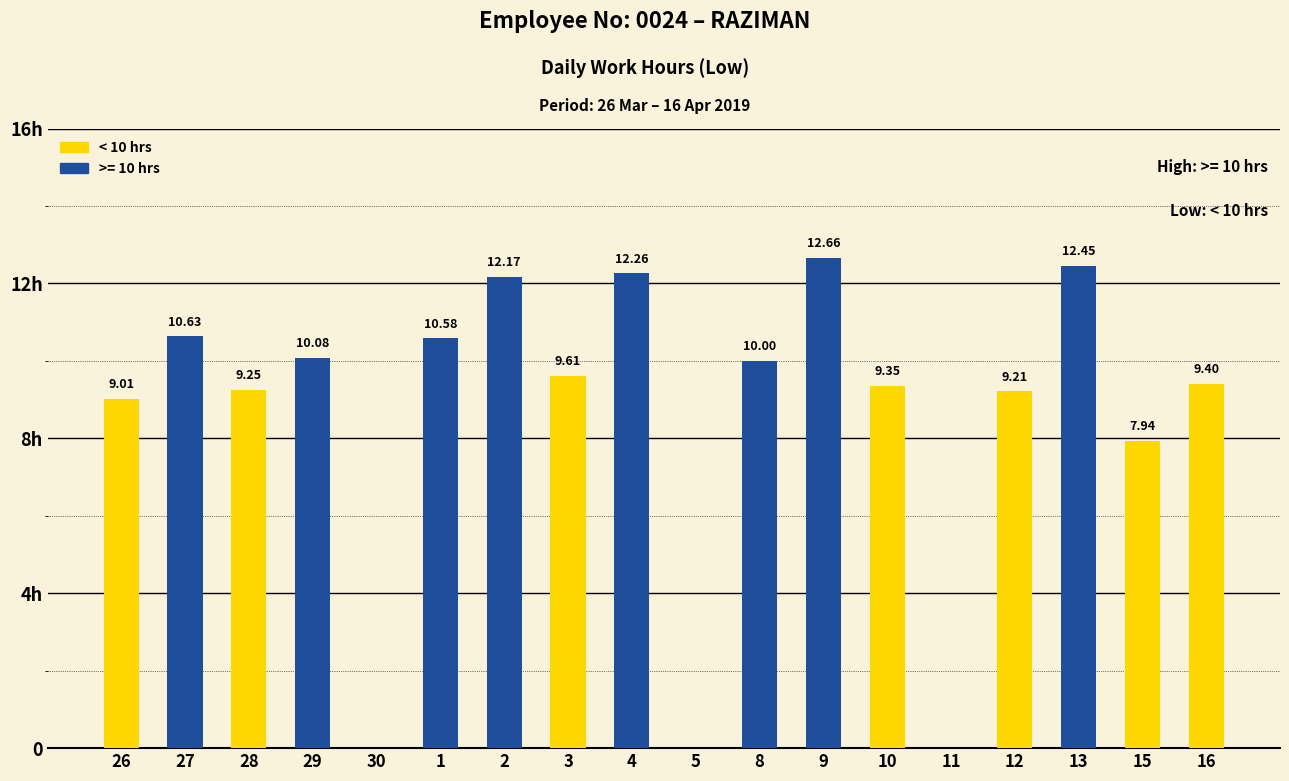

True or false: the data shows -3.3 at 1.

False